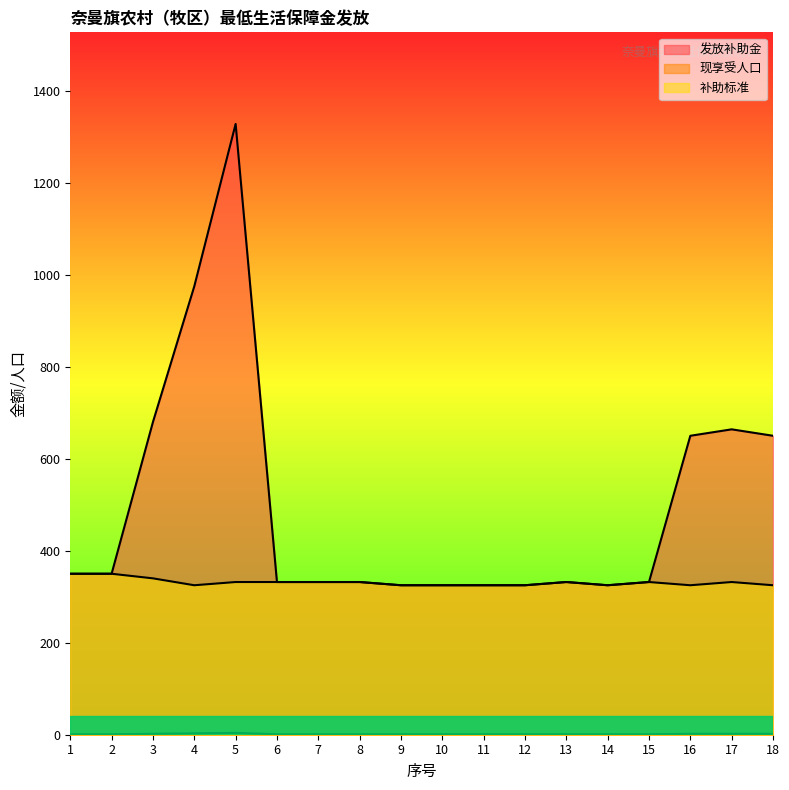

How many 现享受人口 values are between 1 and 2?

16